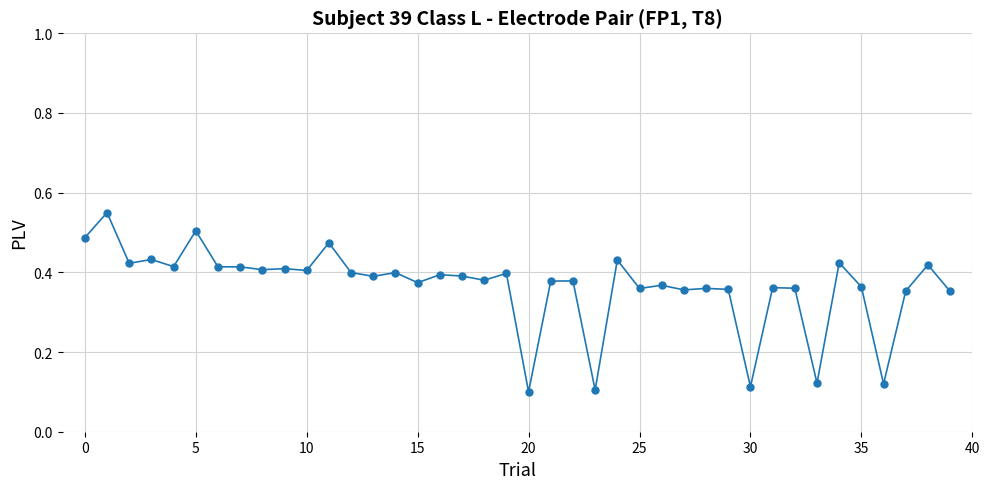

What is the sum of all values?

14.6